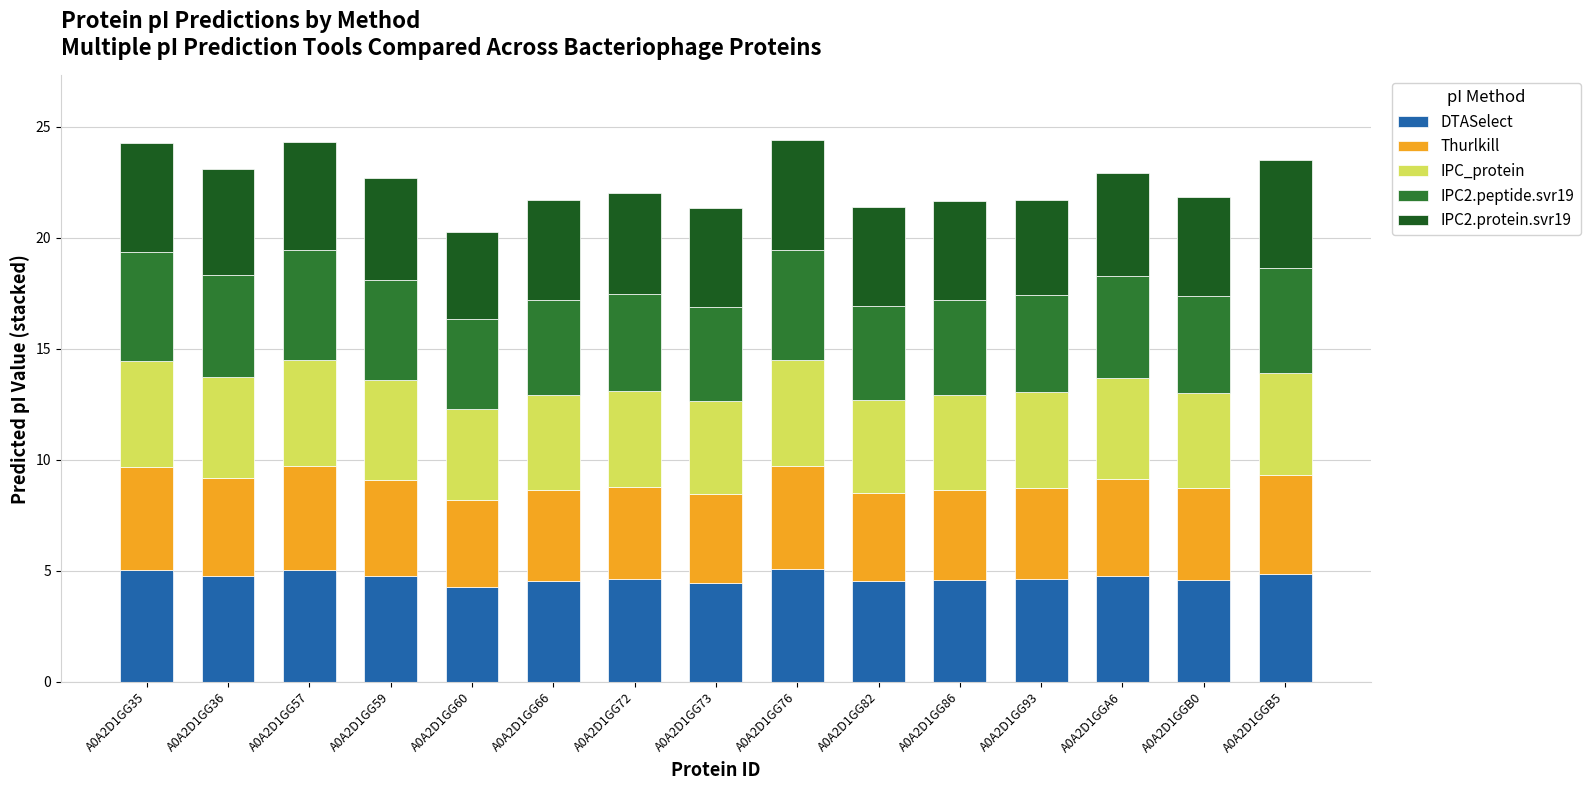

What is the total value across all series at A0A2D1GG36?

23.1